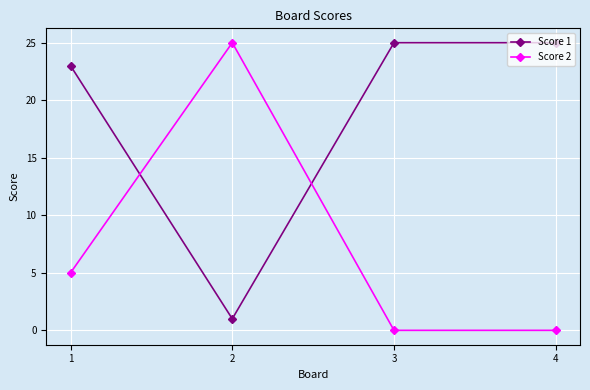

How many times do Score 2 and Score 1 cross each other?

2